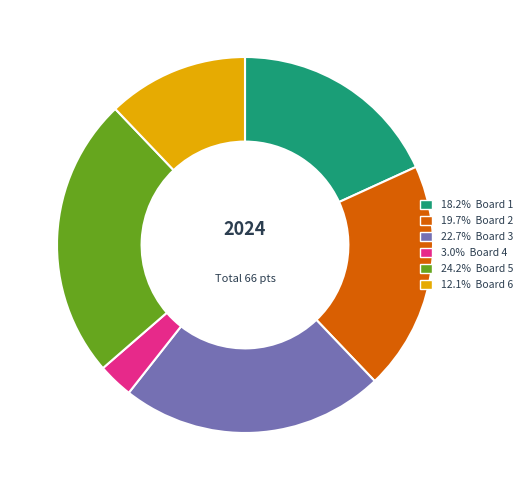

How many slices are in this pie chart?

6